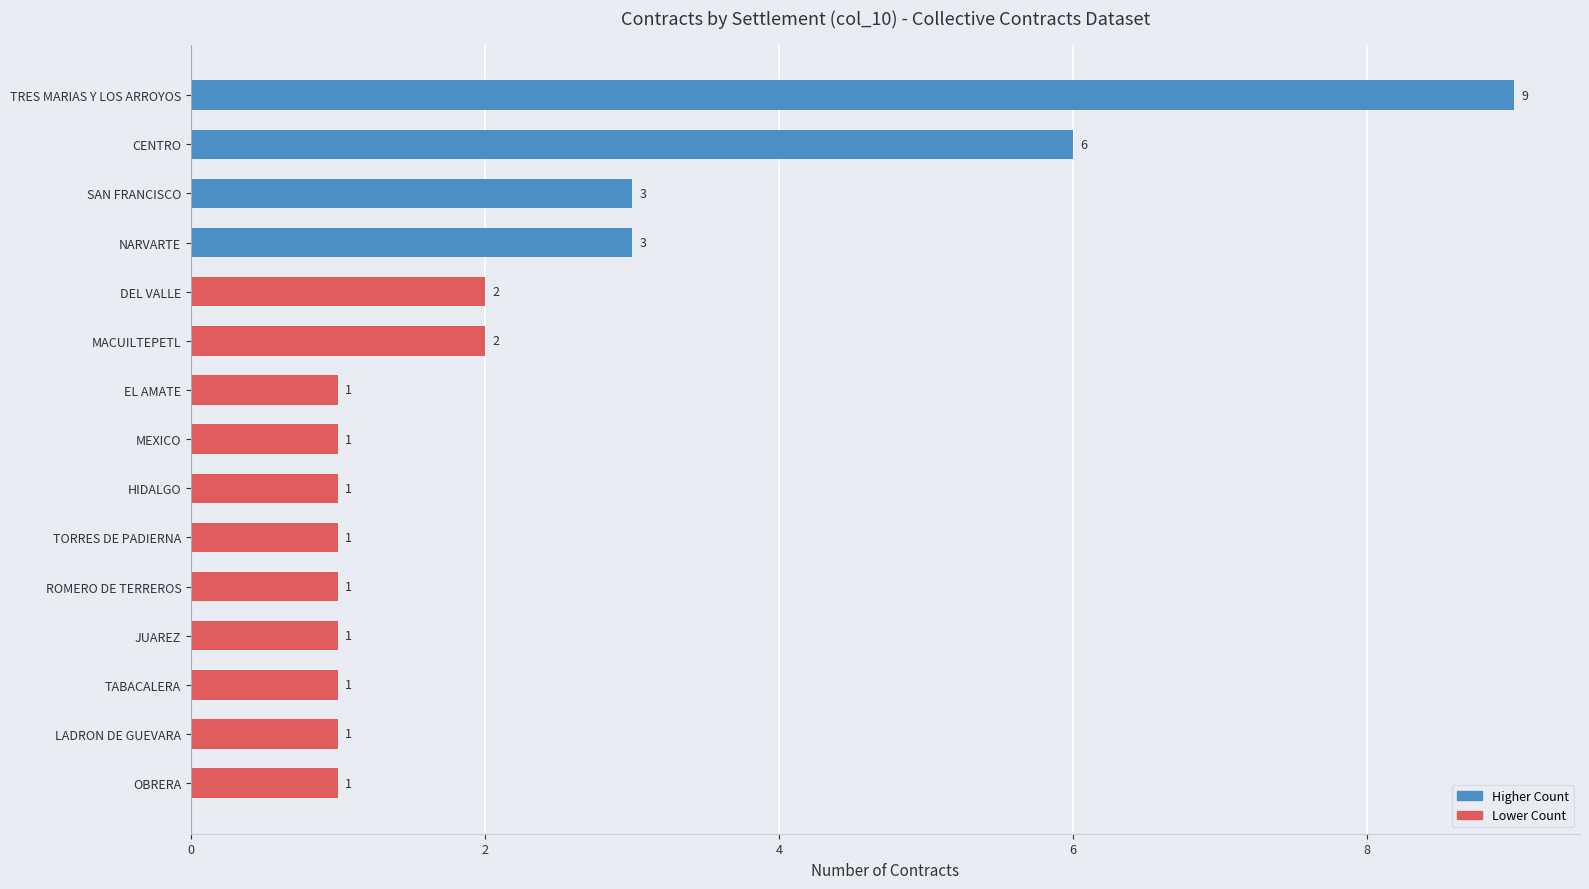

What is the difference between the values at TRES MARIAS Y LOS ARROYOS and CENTRO?

3